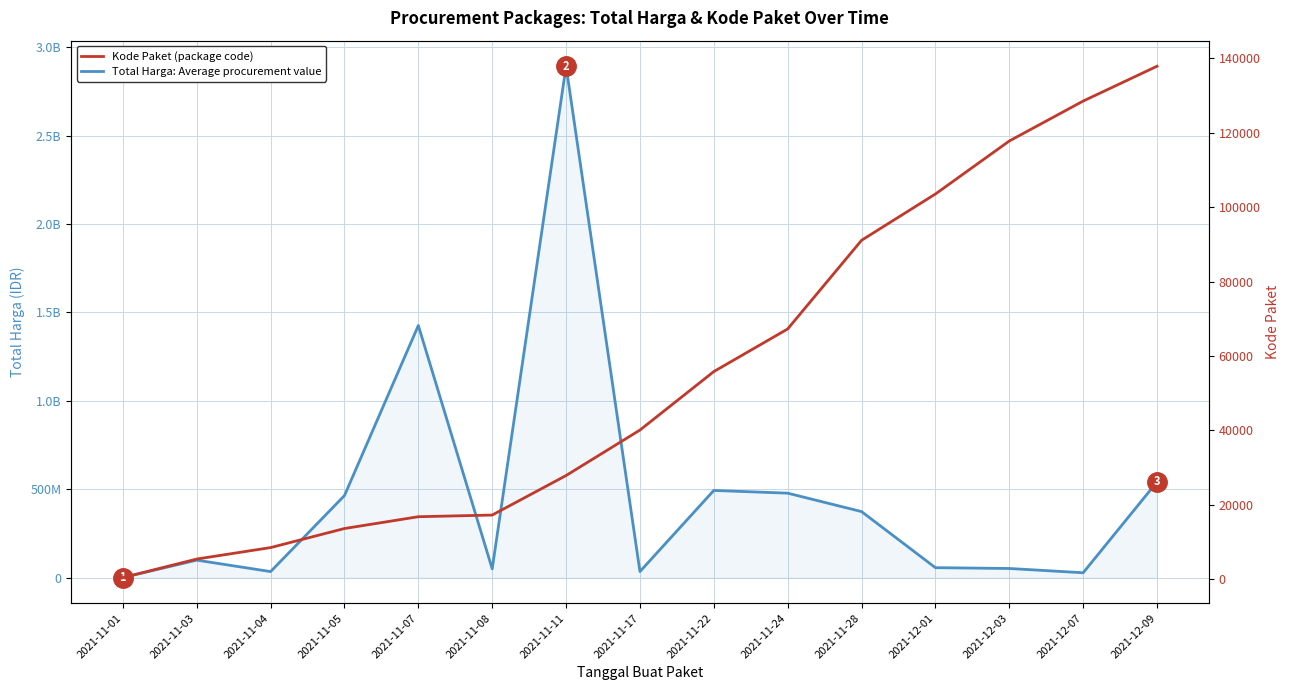

What is the difference between the maximum and minimum values in the Total Harga (IDR) series?

2891788400